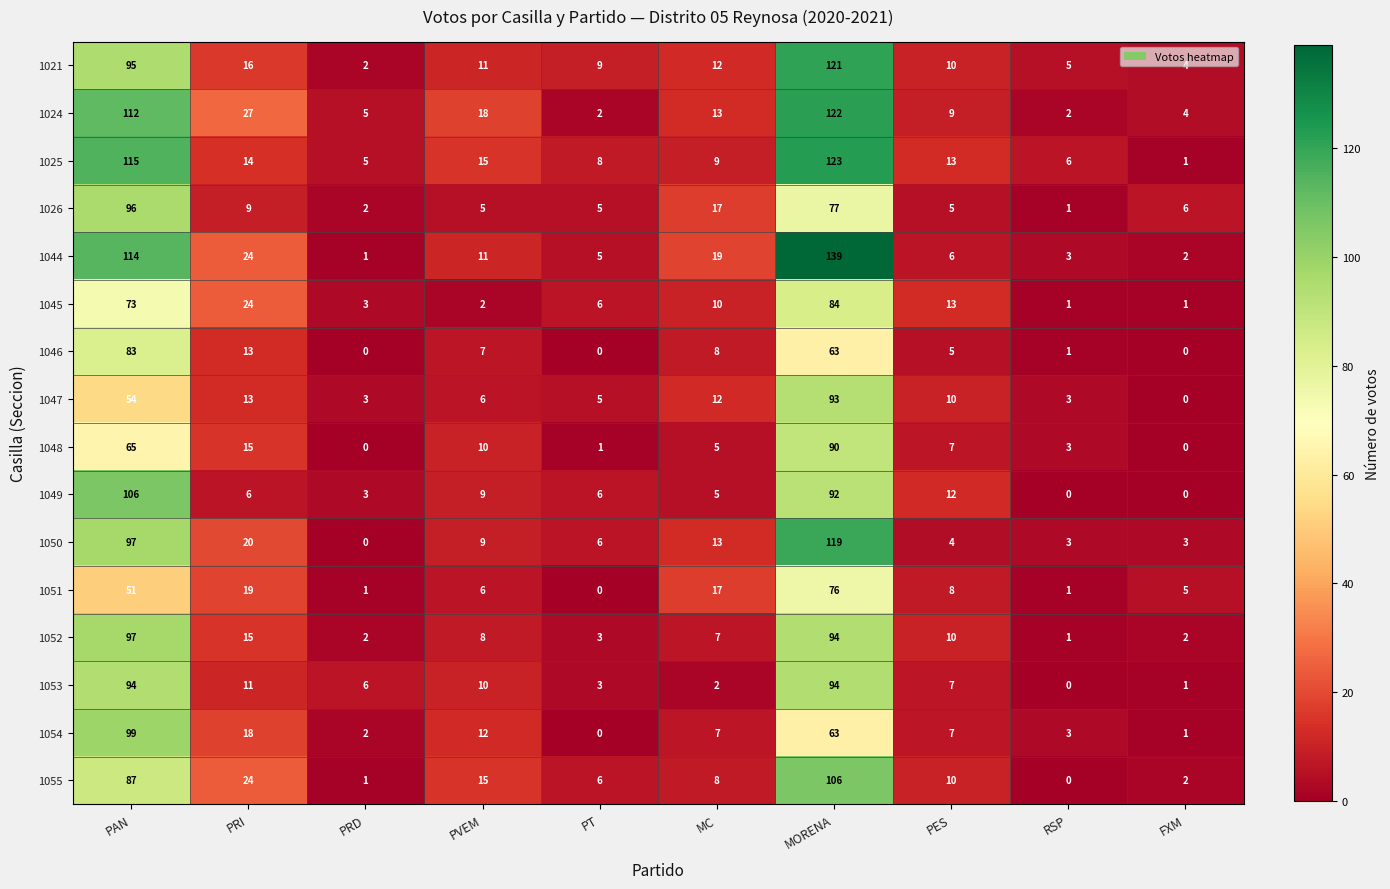

At which category is the sum across all series the highest?

MORENA